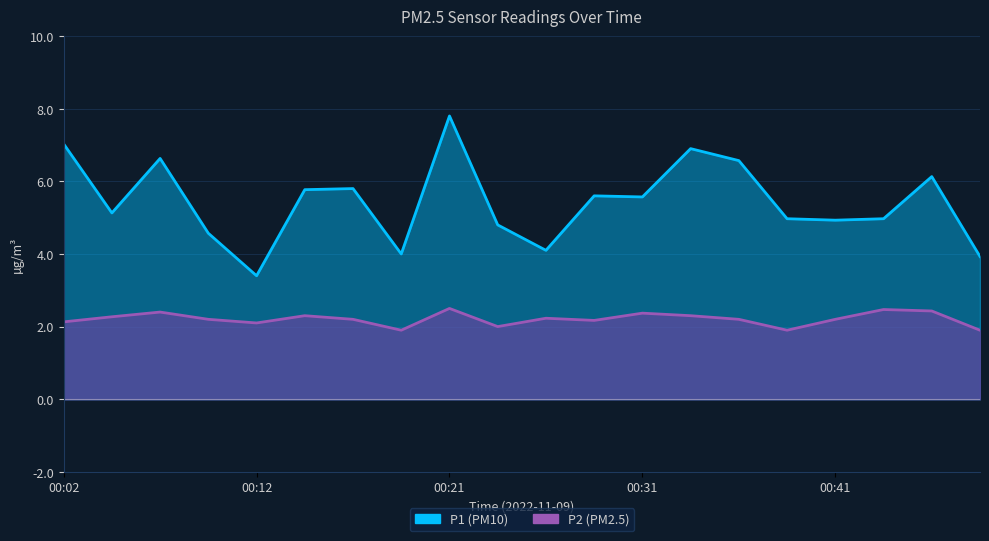

Does the chart display data point markers on the line(s)?

No